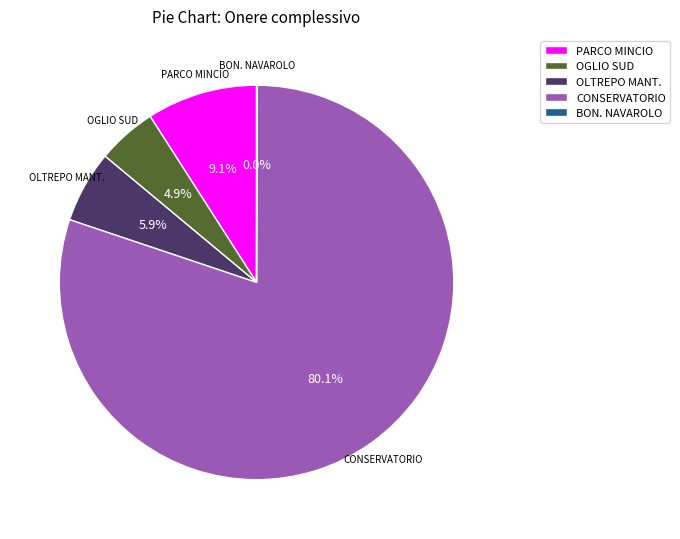

Is there any slice that represents more than half of the pie?

Yes